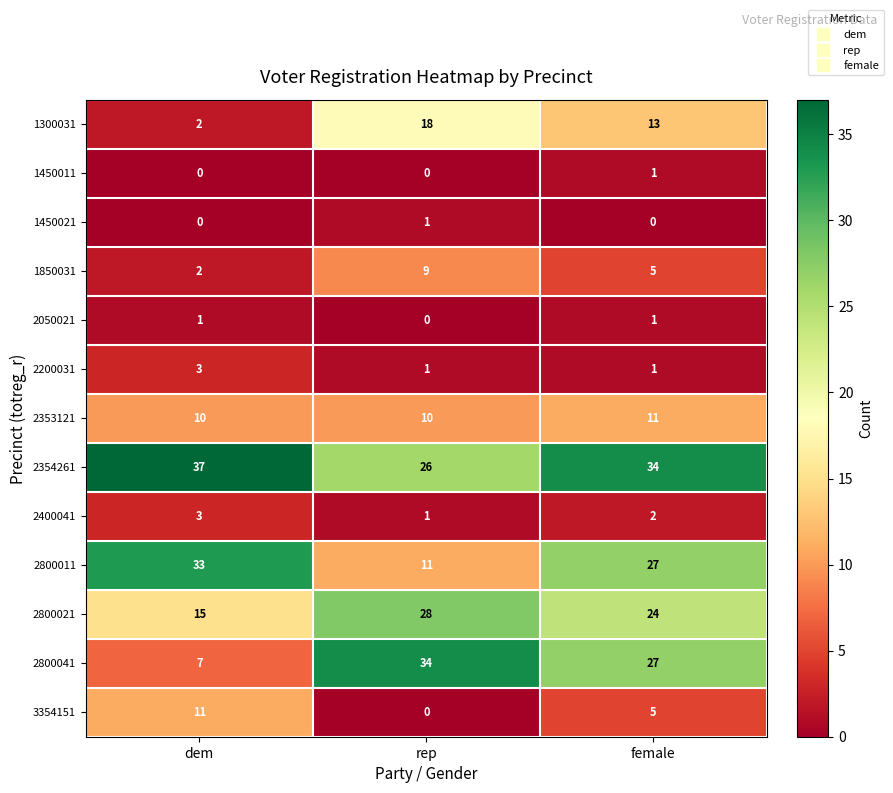

Between dem and female, which series saw the biggest shift?

2800041